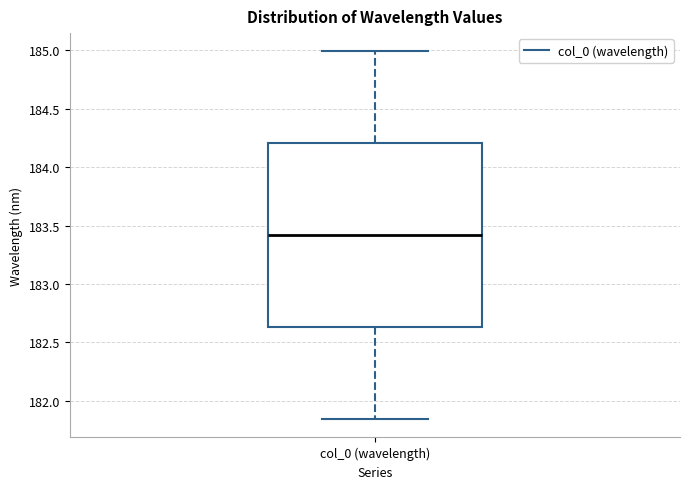

Read this box plot against the y-axis: the position of the median line, the range covered by the box, and the ends of both whiskers. The values are not printed on the chart, so give them approximately, as read against the axis.

median 183.40, box 182.65 to 184.20, whiskers 181.85 to 185.00